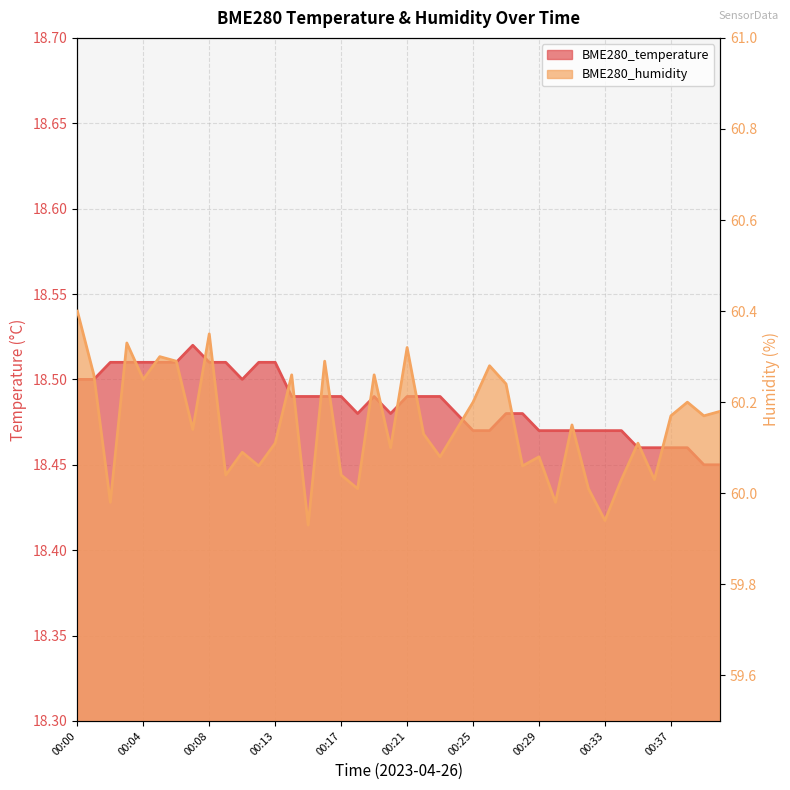

What is the approximate value of BME280_humidity at 00:30?

60.0